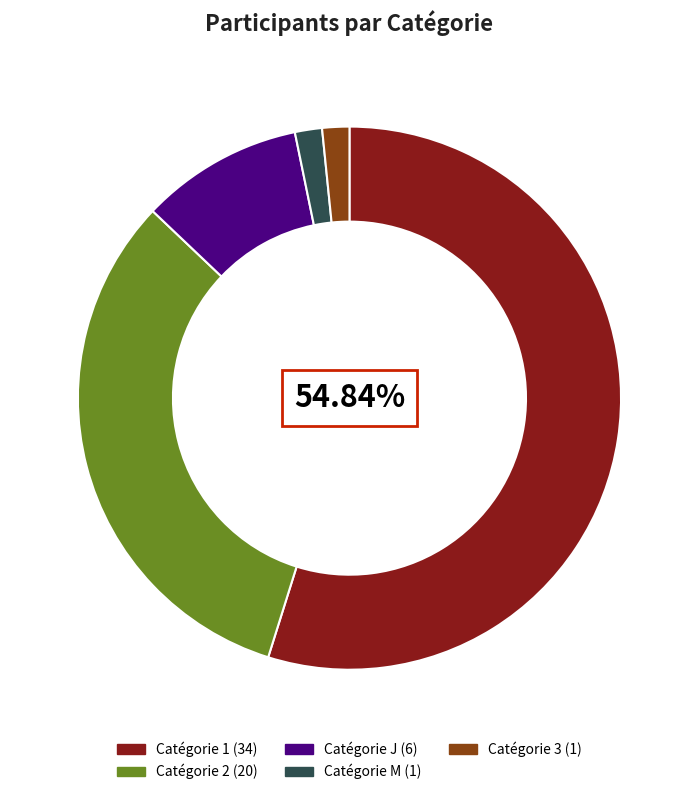

Does any single category account for the majority?

Yes